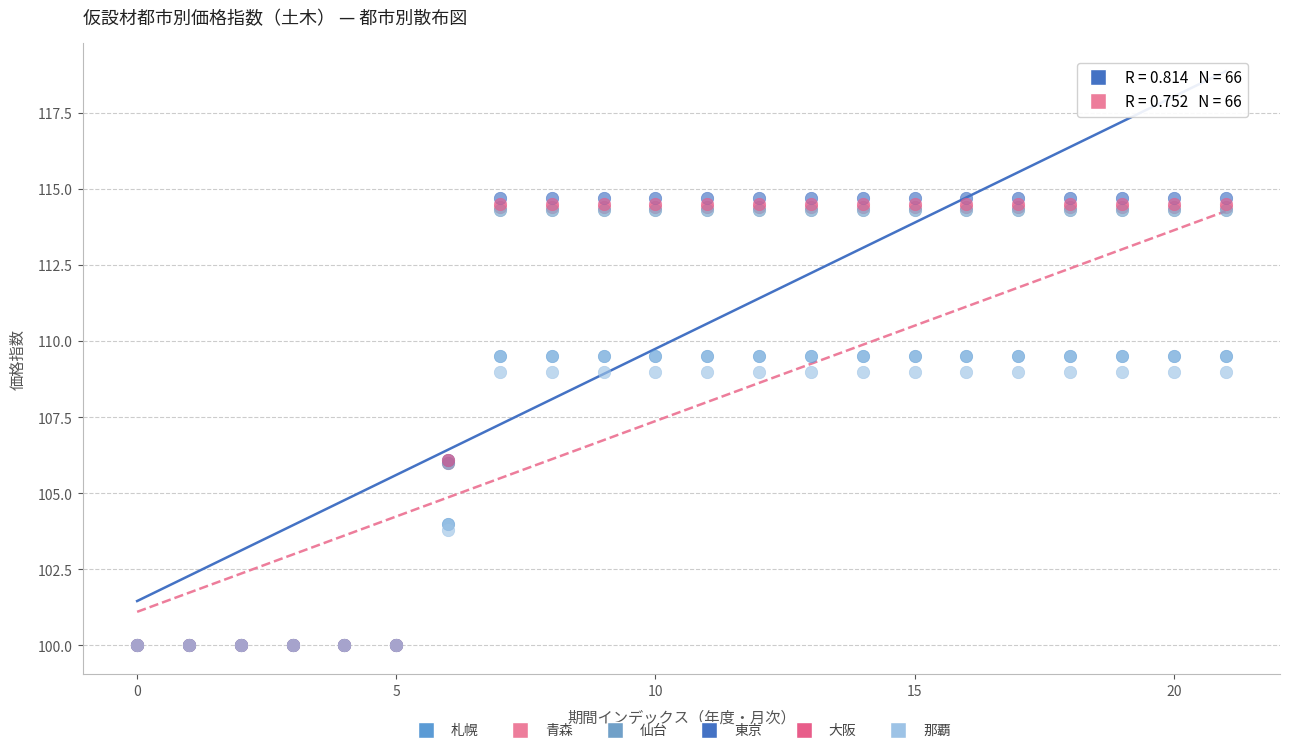

What are all the series names shown in the legend?

札幌, 青森, 仙台, 東京, 大阪, 那覇